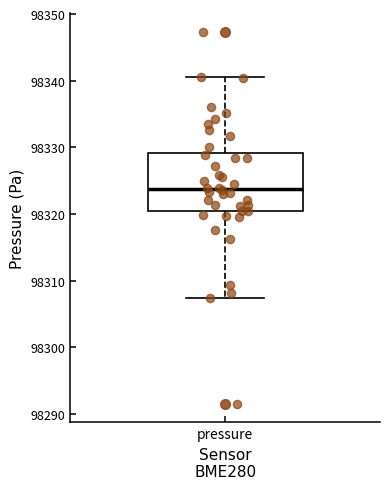

Read this box plot against the y-axis: the position of the median line, the range covered by the box, and the ends of both whiskers. The values are not printed on the chart, so give them approximately, as read against the axis.

median 98324, box 98320 to 98329, whiskers 98307 to 98341